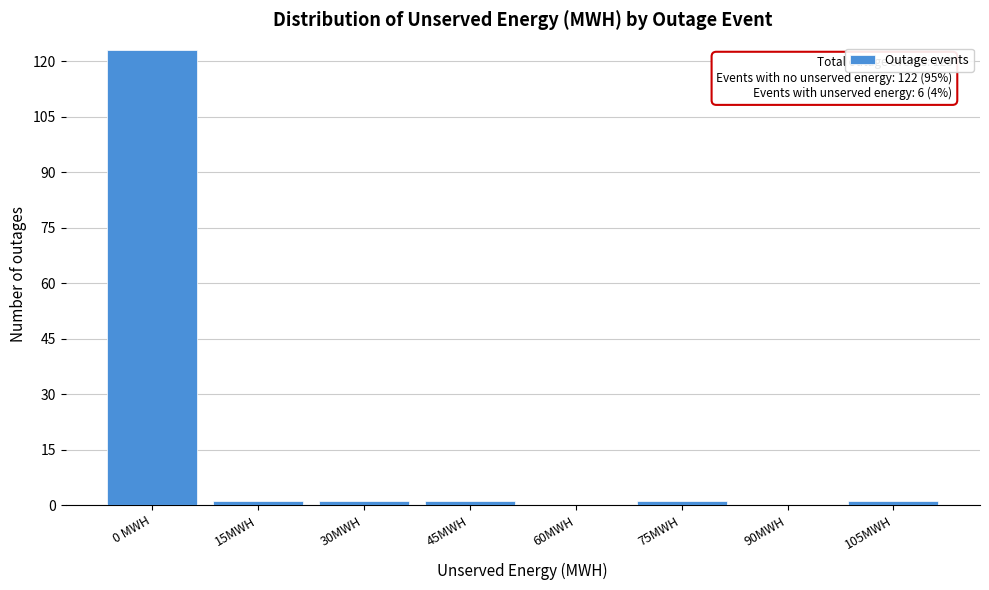

Reading left to right, what are all the values shown in this chart?

0 MWH=123	15MWH=1	30MWH=1	45MWH=1	60MWH=0	75MWH=1	90MWH=0	105MWH=1